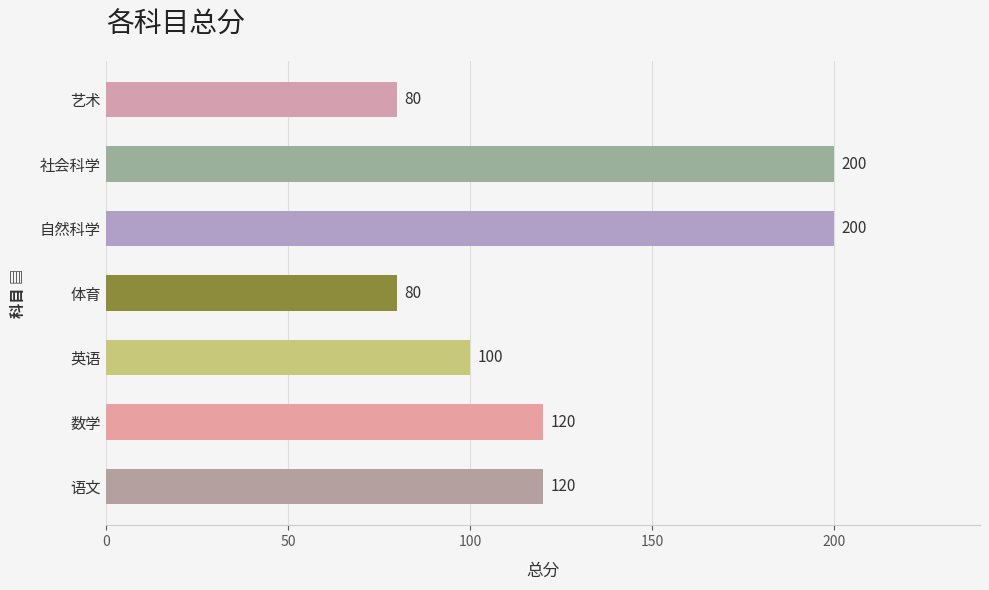

Approximately how many times larger is the value at 艺术 compared to 数学?

0.7